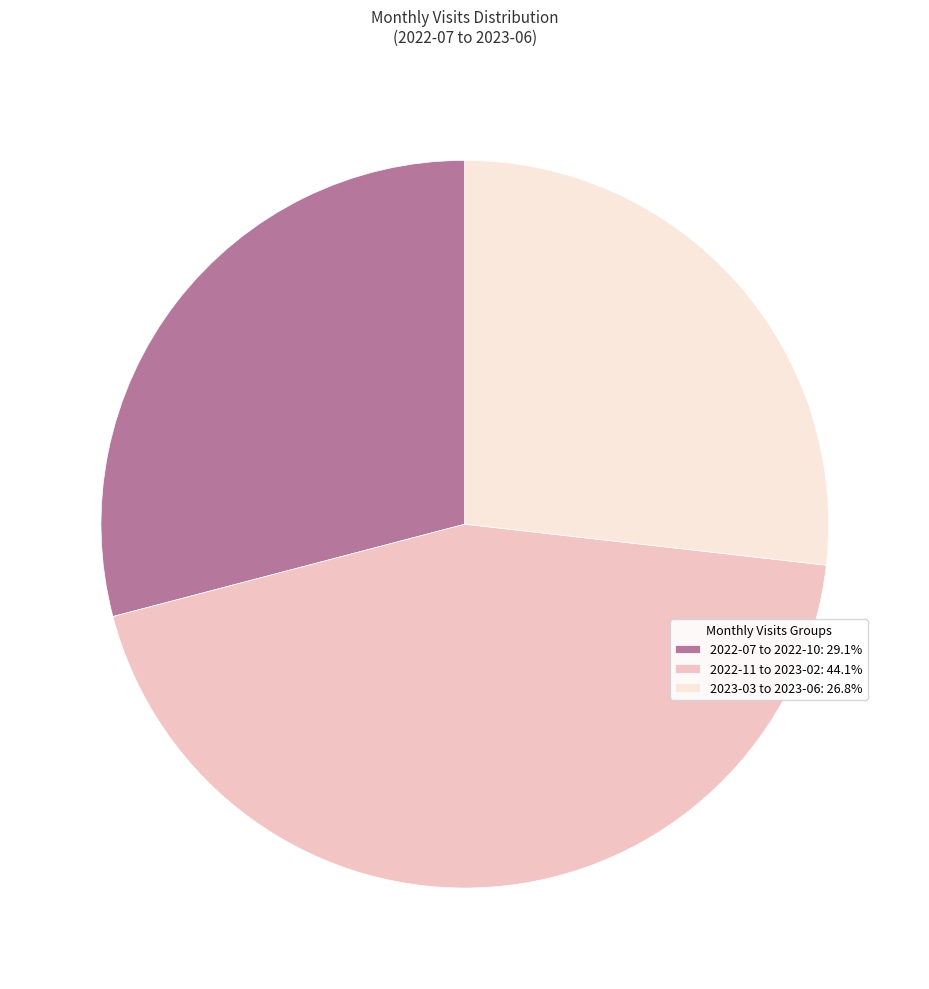

Combined, do 2022-11 to 2023-02: 44.1% and 2023-03 to 2023-06: 26.8% account for over 50%?

Yes